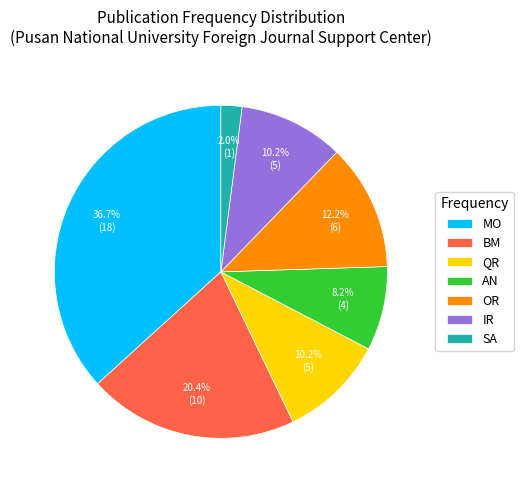

To the nearest percent, what is the combined percentage of OR and MO?

49%